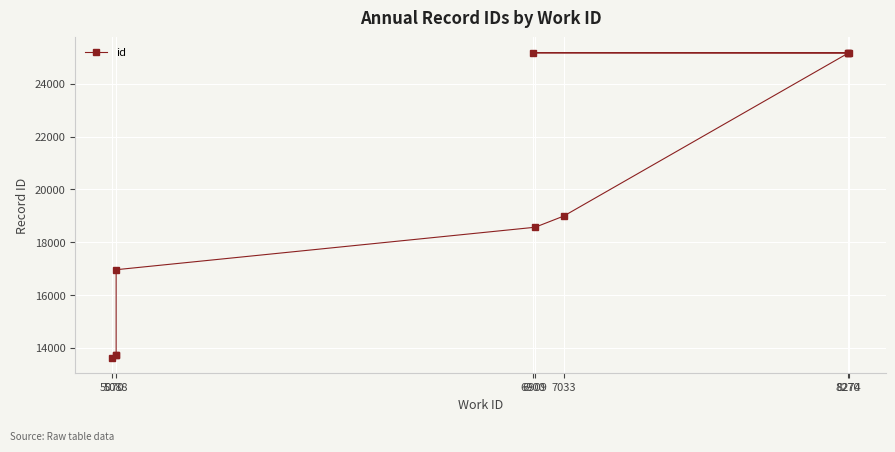

What is the change in value from 5070 to 8270?

+11551